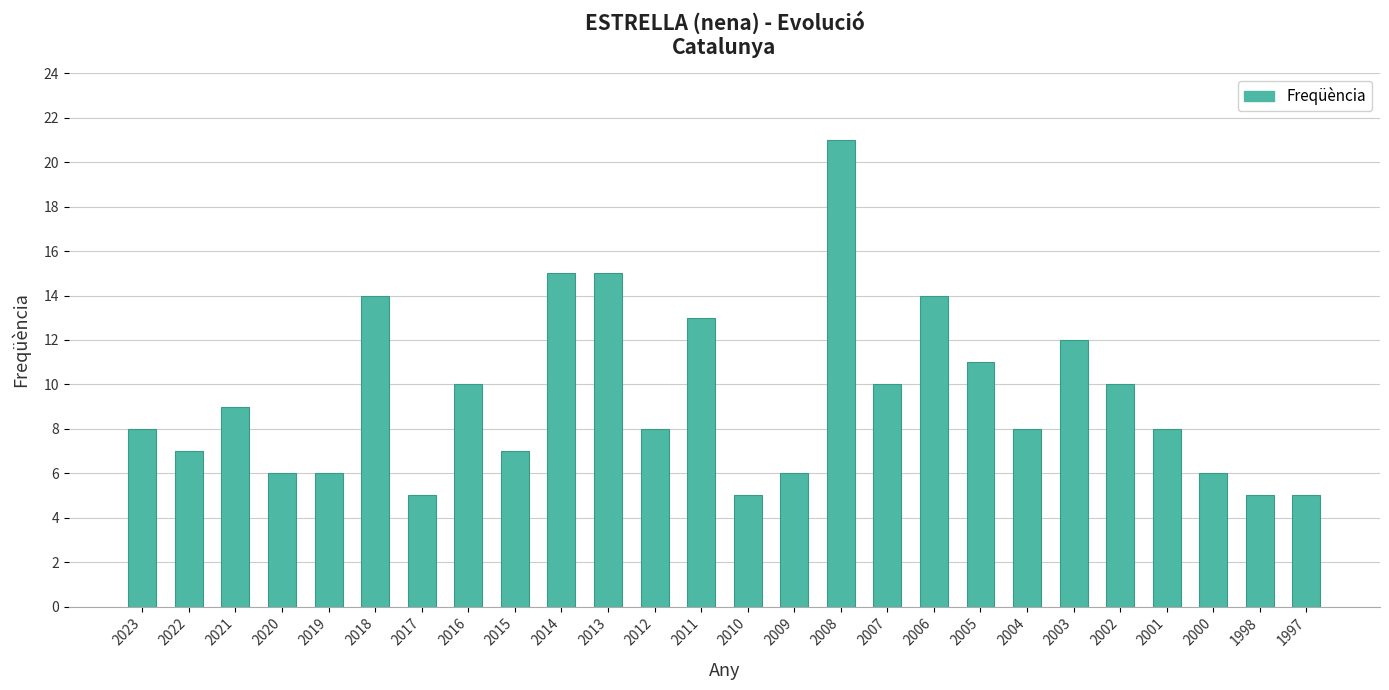

What value does the data have at 2003?

12